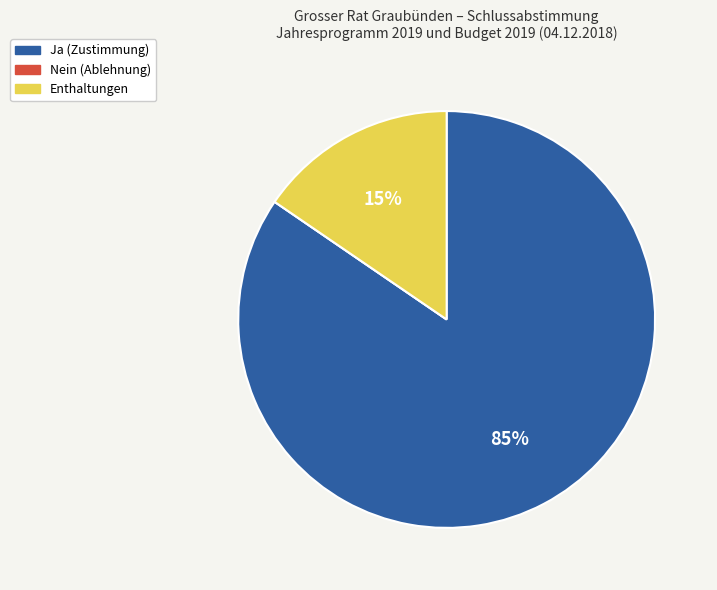

Is the sum of Ja and Enthaltungen greater than half?

Yes